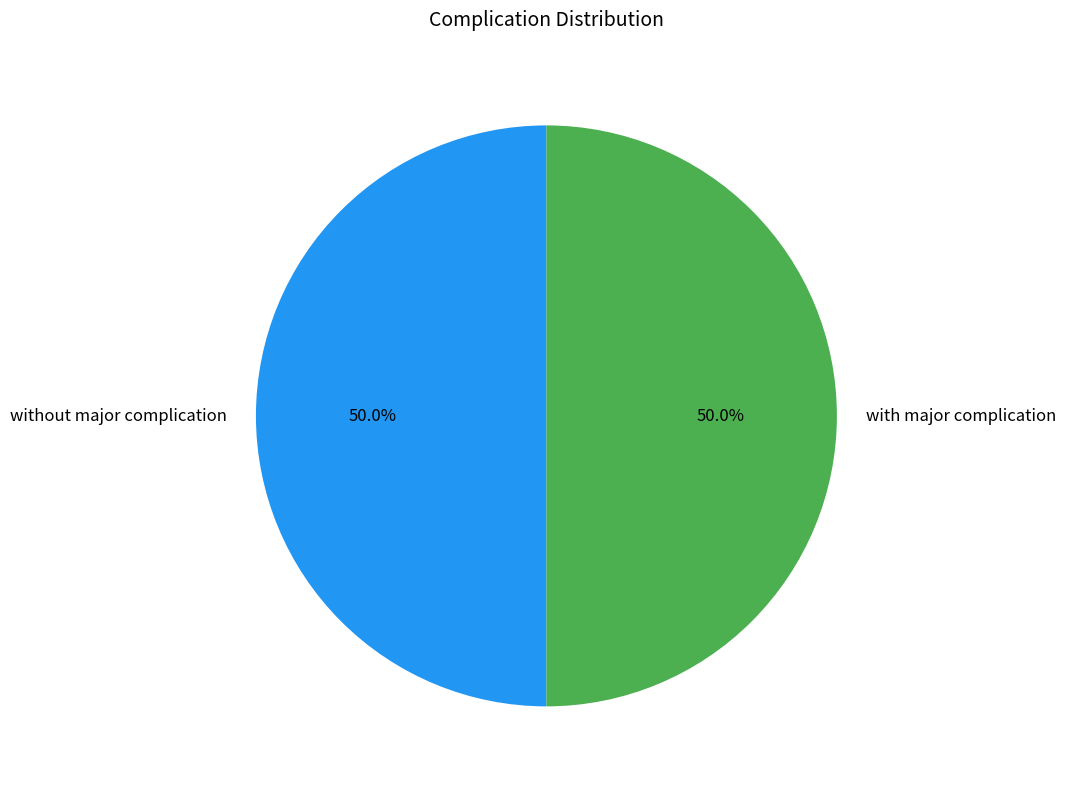

How many slices are in this pie chart?

2